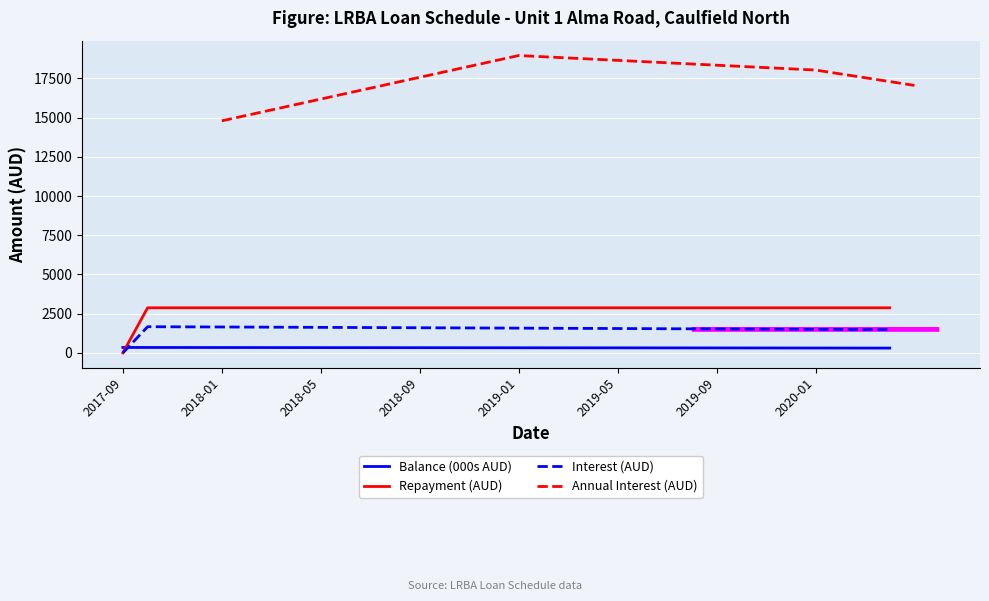

At which label does Repayment (AUD) reach its minimum?

2017-09